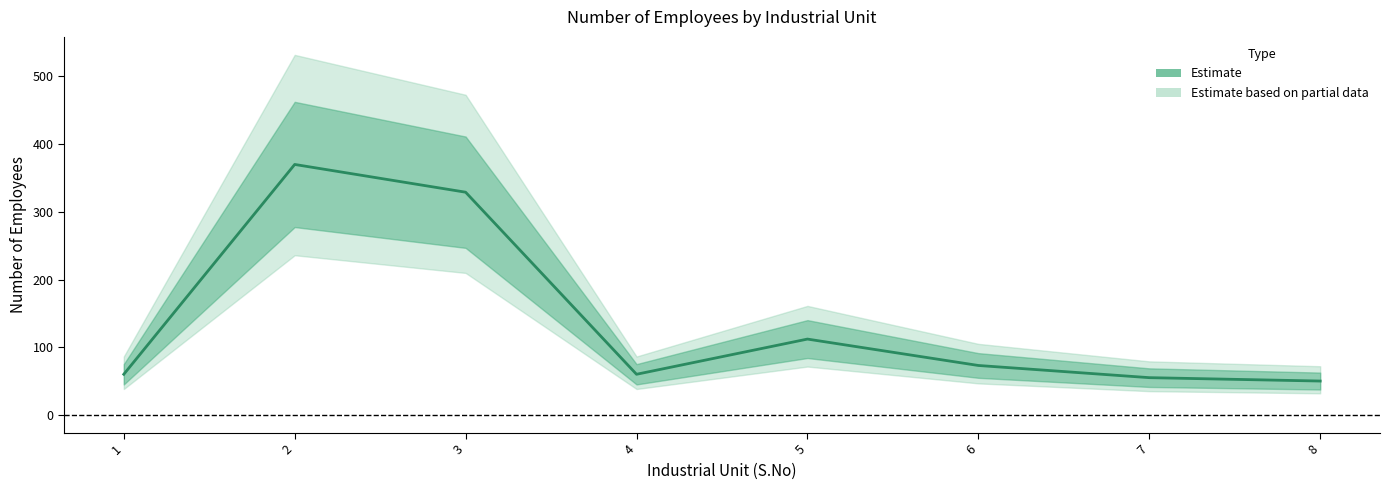

Count the number of data series in this chart.

1